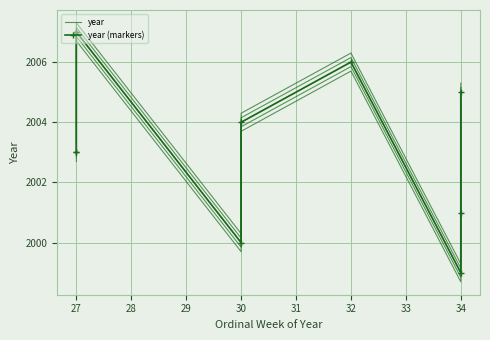

Which series changed the most between 27 and 30?

year